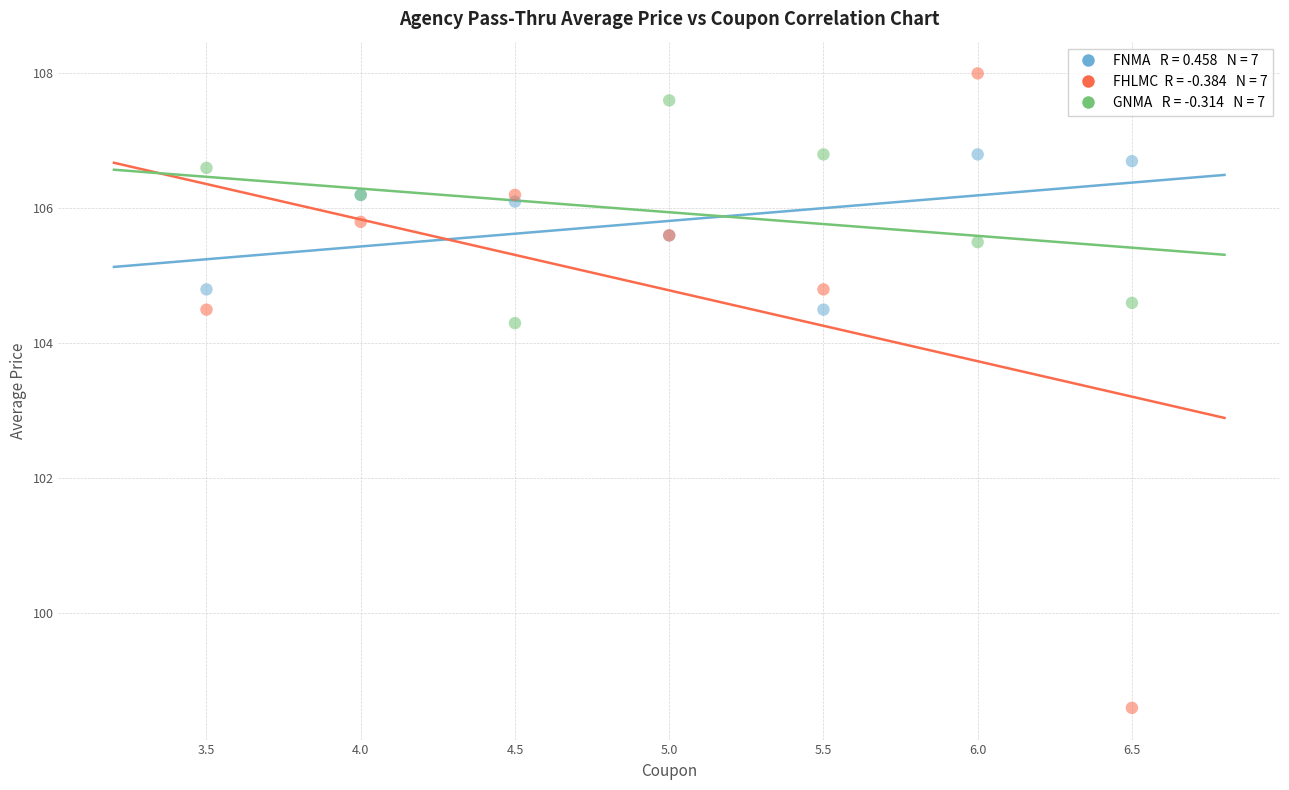

Across all series, what Y value is closest to 103?

104.3